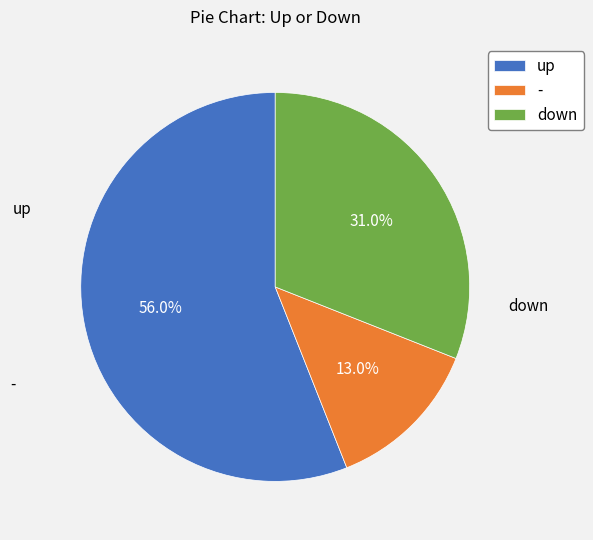

Does up account for over 50% of the chart?

Yes